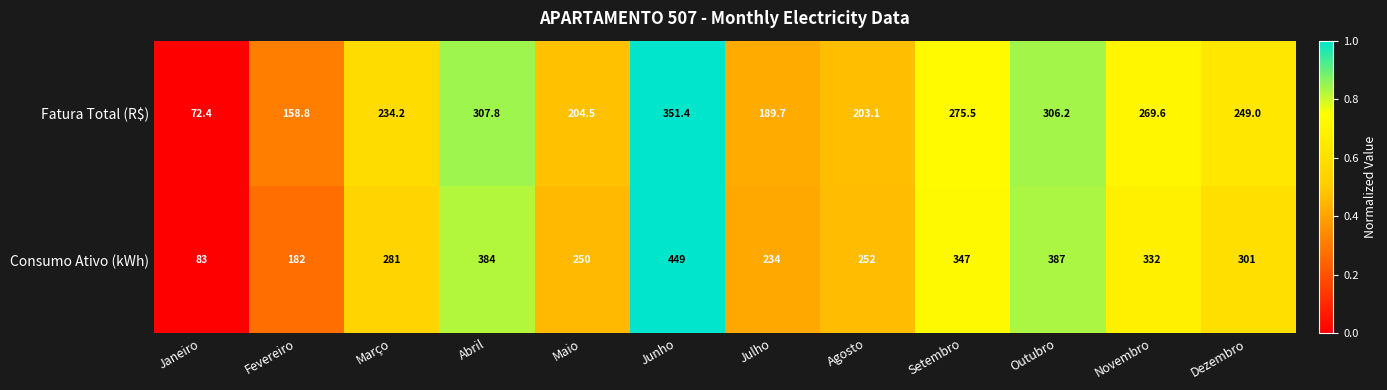

How many data points in Consumo Ativo (kWh) are less than 301?

6